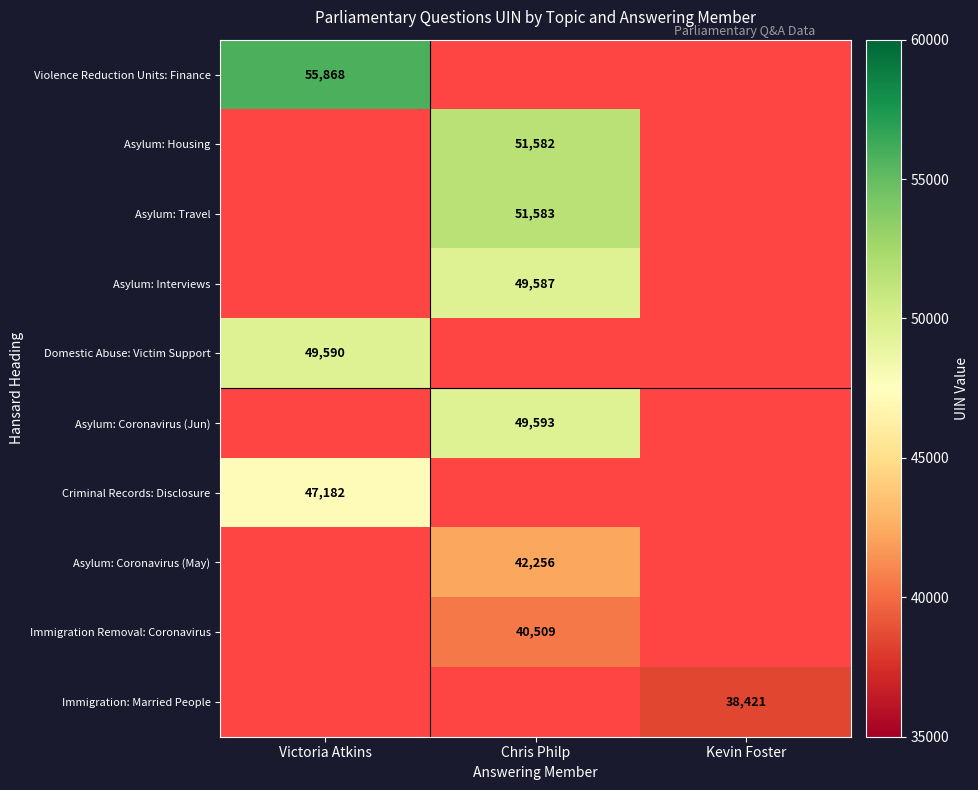

What is the greatest value displayed?

55868.0